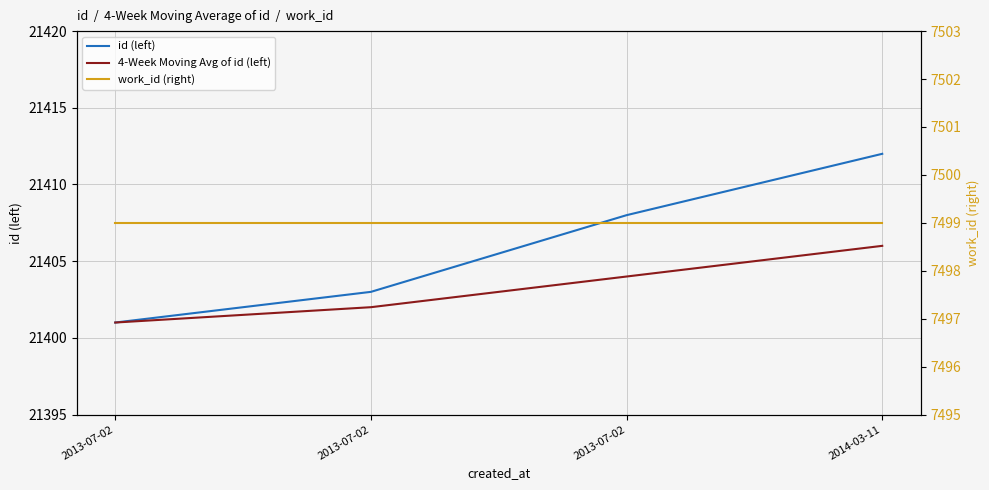

True or false: id (left) and 4-Week Moving Avg of id (left) cross at least once.

False